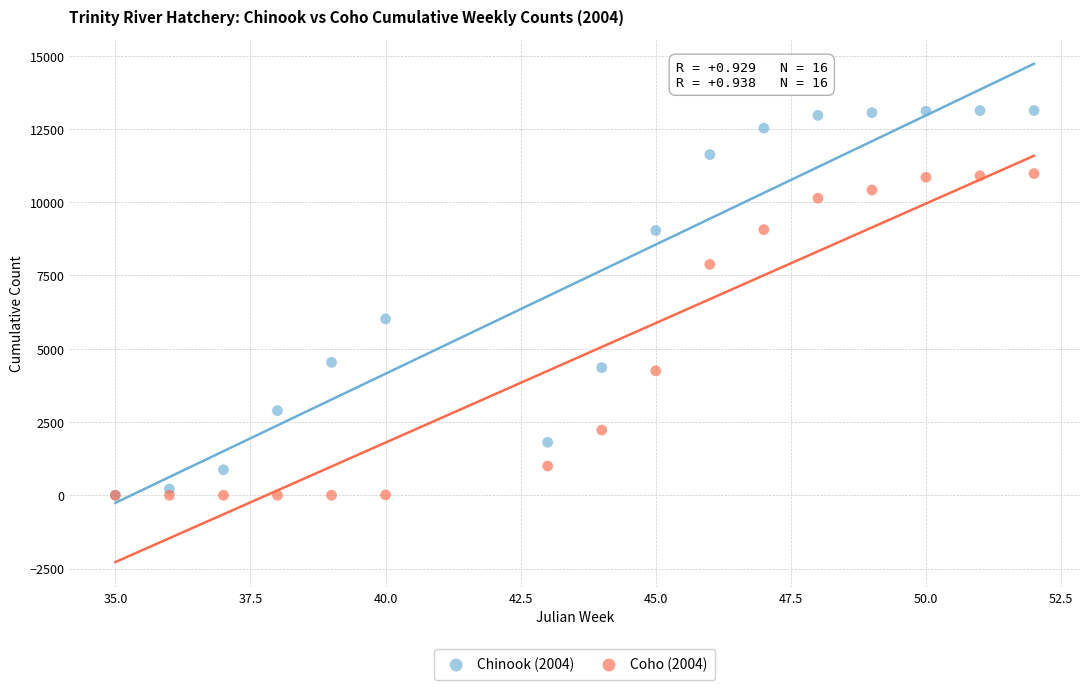

Across all series, what Y value is closest to 6564?

6017